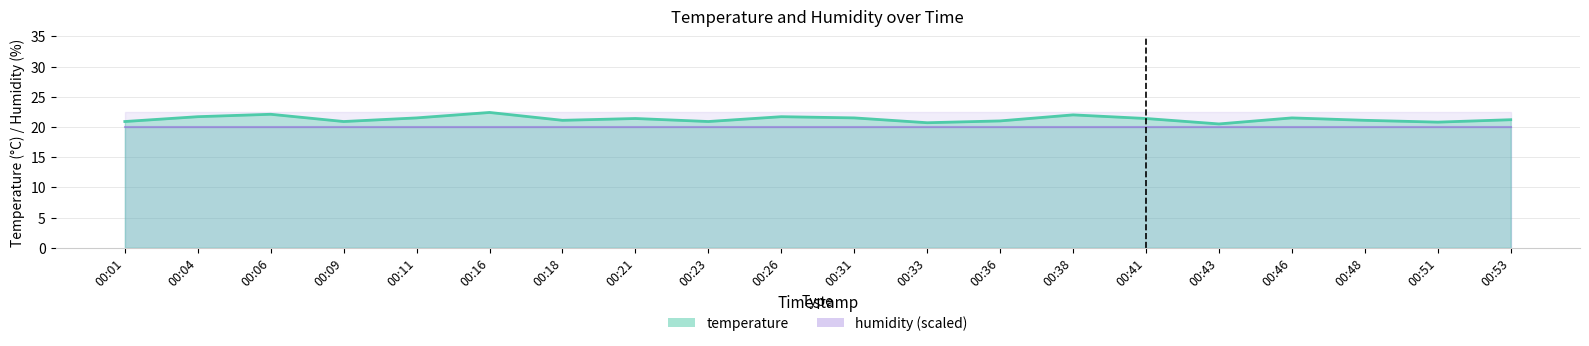

Read the value at 00:18.

21.1